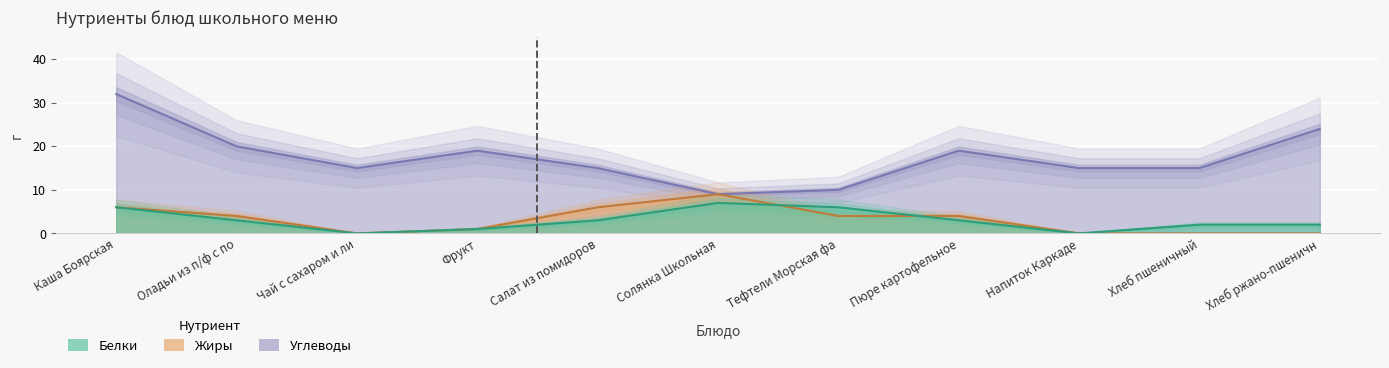

What position from the left is Салат из помидоров?

5